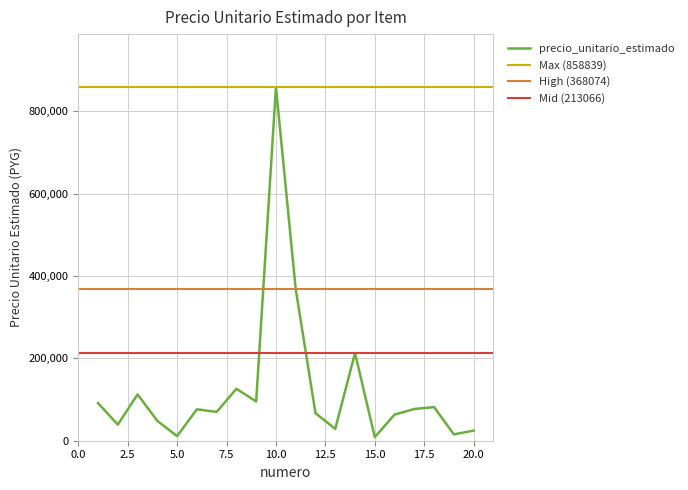

What is the sum of the values at 17 and 18?

158746